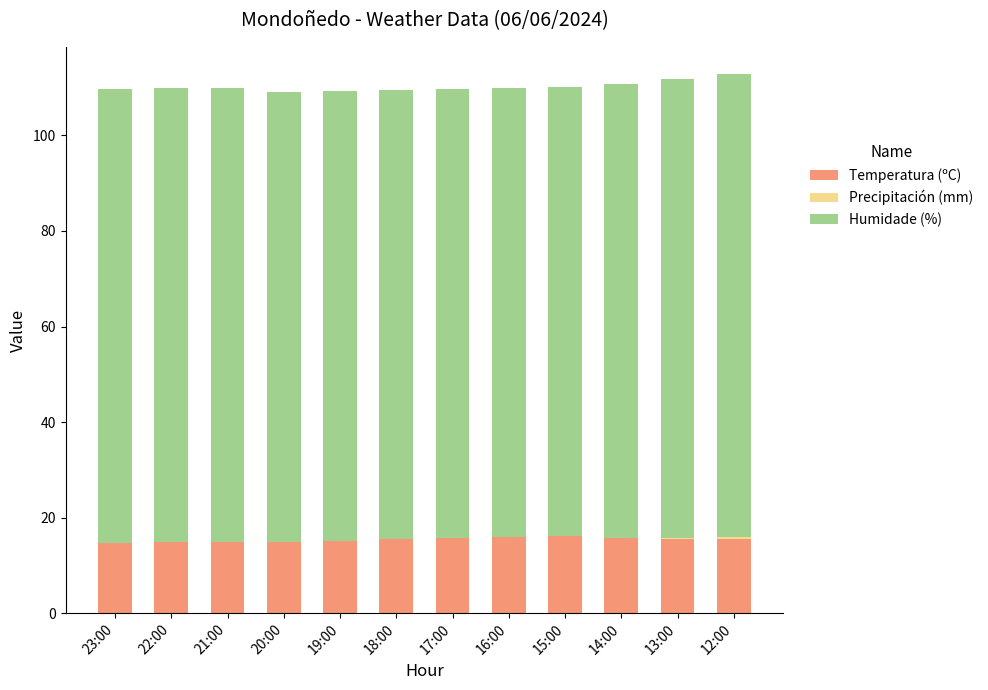

What is the total value across all series at 23:00?

109.7